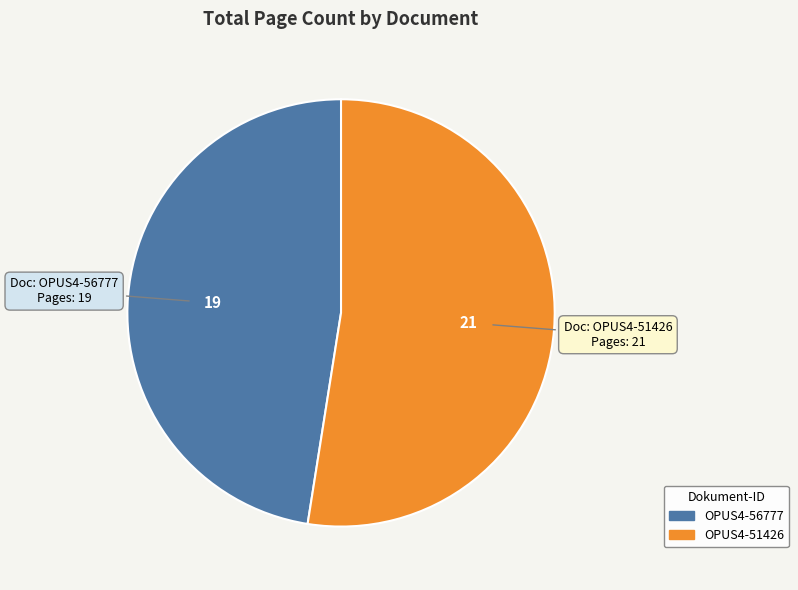

Which category has the smallest portion of the pie?

OPUS4-56777